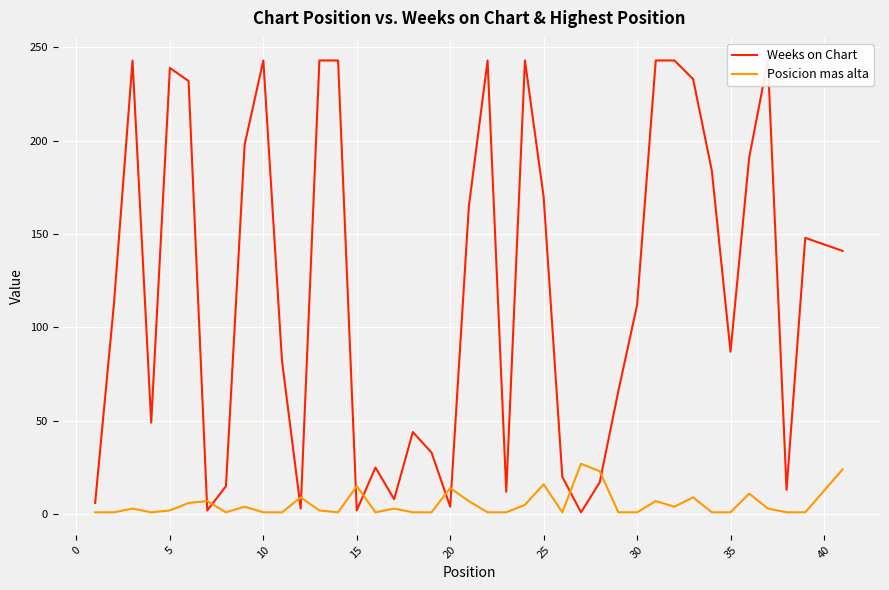

Which series ends up on top after the final intersection of Weeks on Chart and Posicion mas alta?

Weeks on Chart